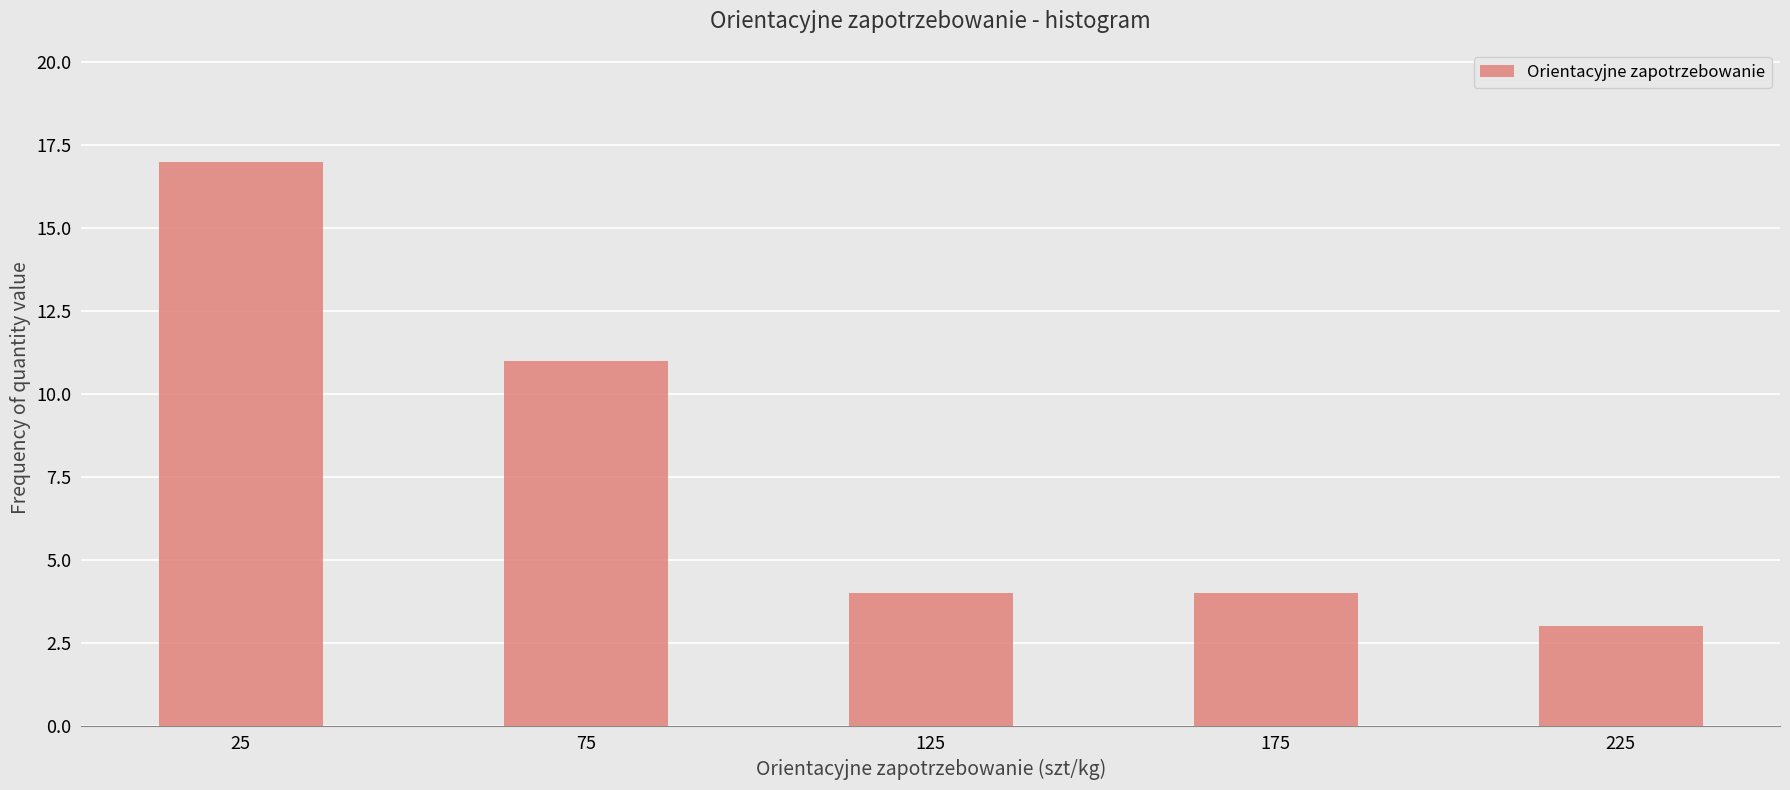

How tall is the bar that spans 200 to 250 on the x-axis? The values are not printed on the chart, so give them approximately, as read against the axis.

3